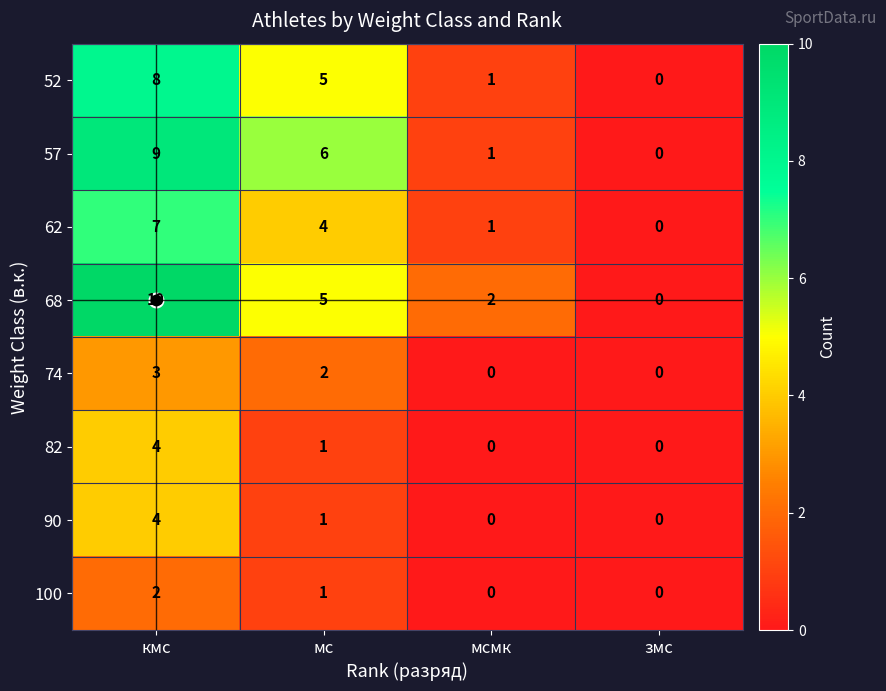

How many values in 52 are above zero?

3